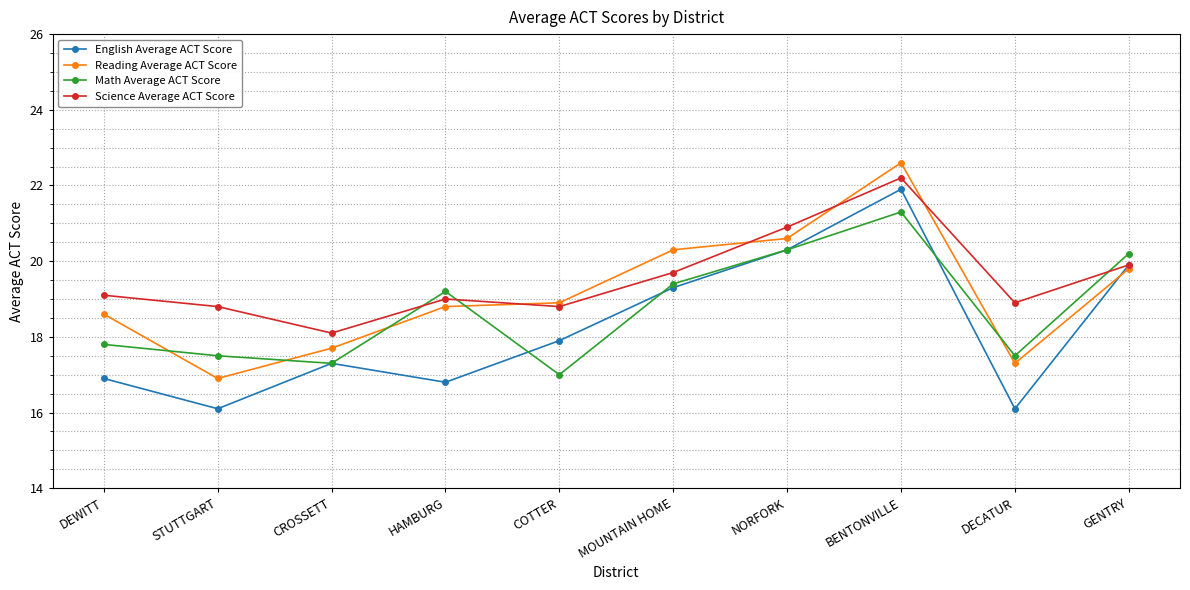

What is the difference between the maximum and second lowest values in the Reading Average ACT Score series?

5.3